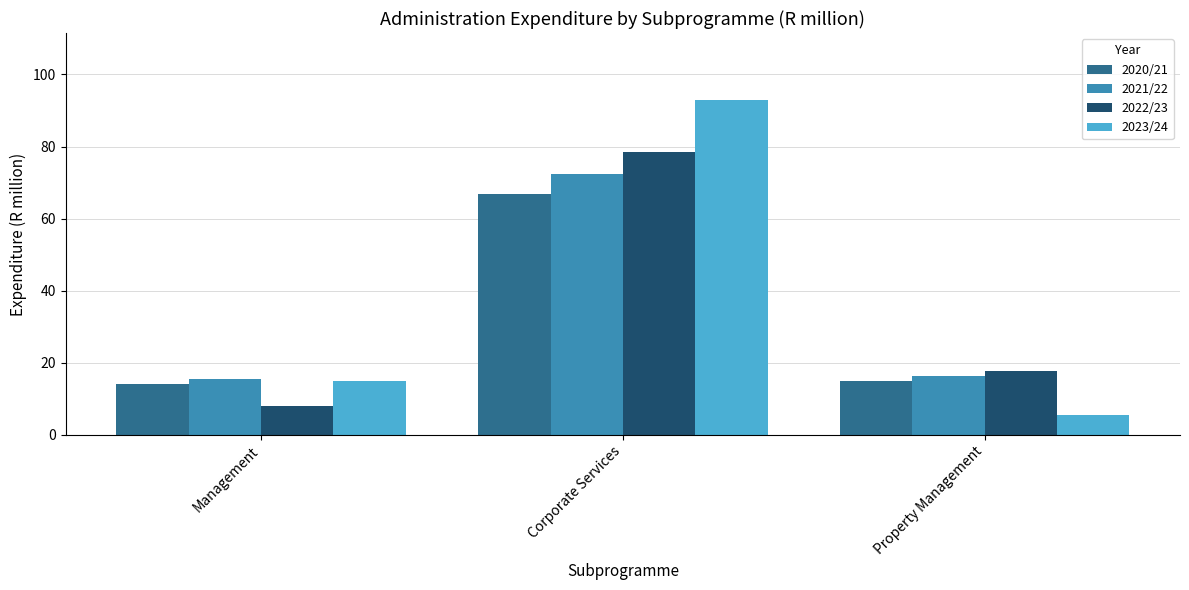

Rank the series by their maximum value, from highest to lowest.

2023/24, 2022/23, 2021/22, 2020/21